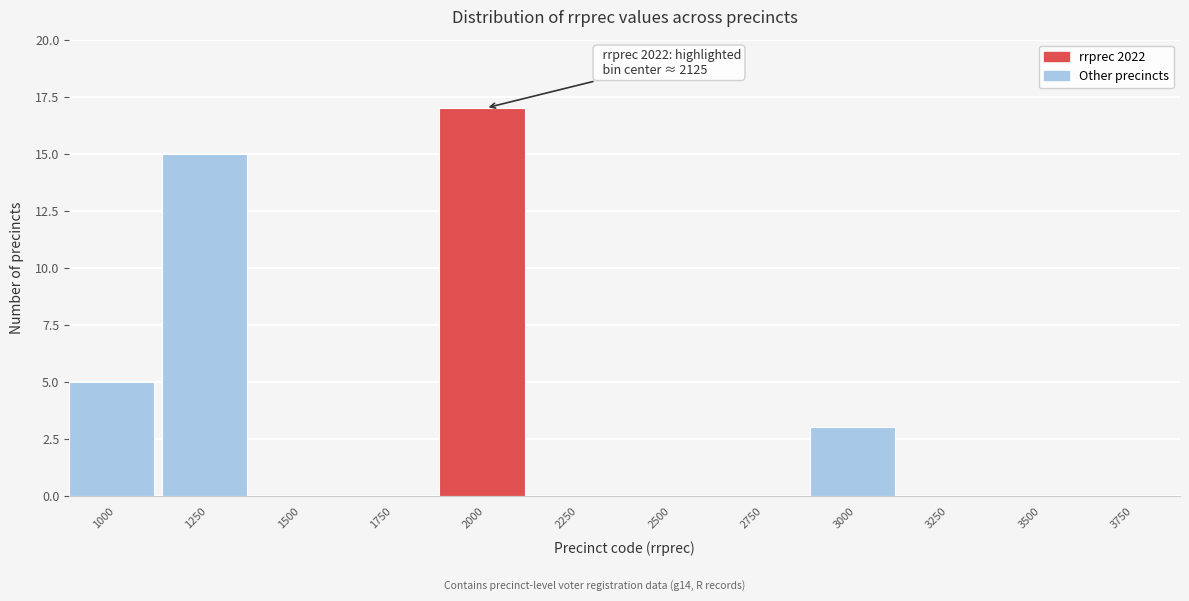

Reading left to right, transcribe all the data shown in this chart.

1000=5	1250=15	1500=0	1750=0	2000=17	2250=0	2500=0	2750=0	3000=3	3250=0	3500=0	3750=0